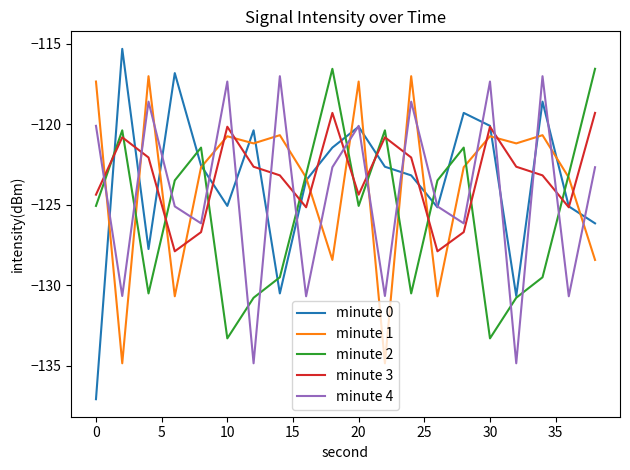

Count the number of categories in the chart.

20